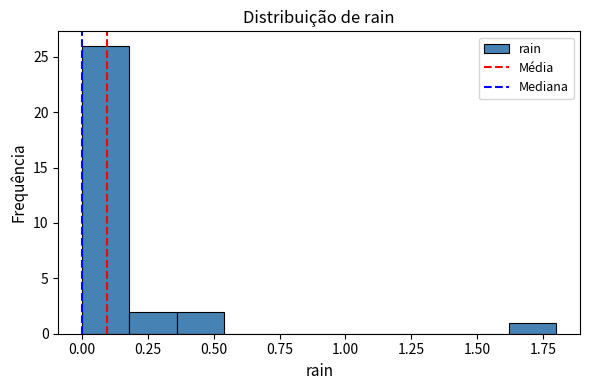

Around what value on the x-axis is the tallest bar? Give the approximate position of its centre, as read against the axis.

0.10